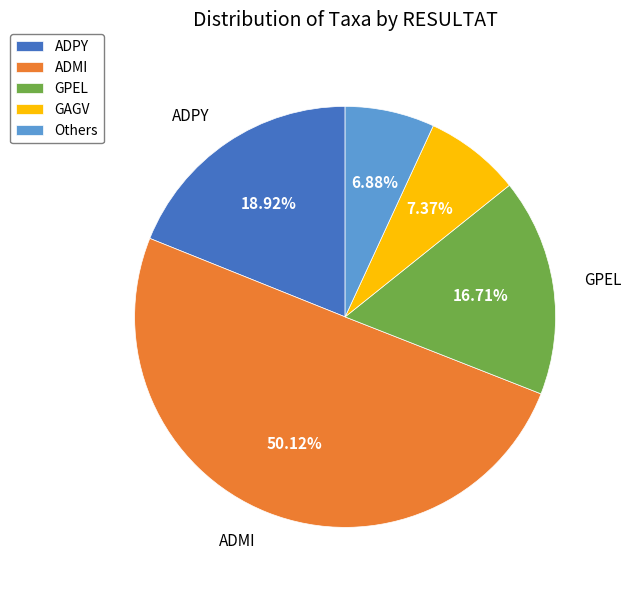

Do GPEL and GAGV together represent more than half of the pie?

No